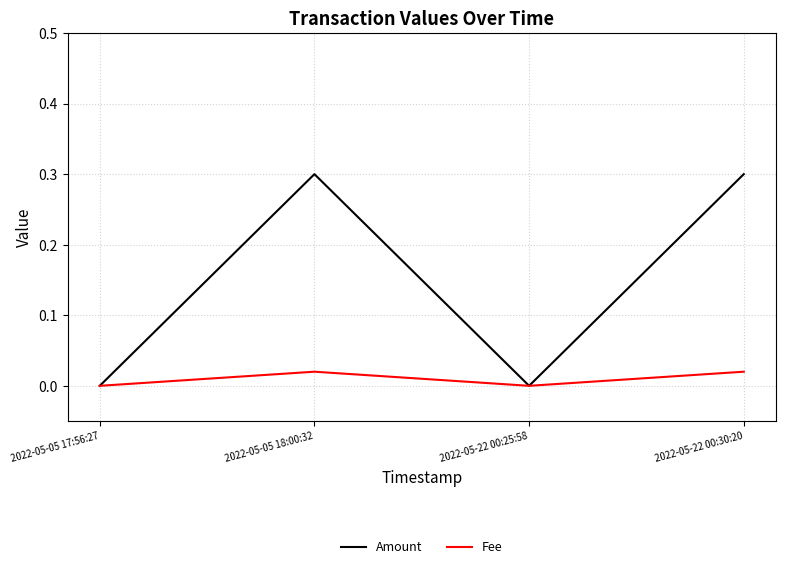

Rank the series by their average value, from lowest to highest.

Fee, Amount